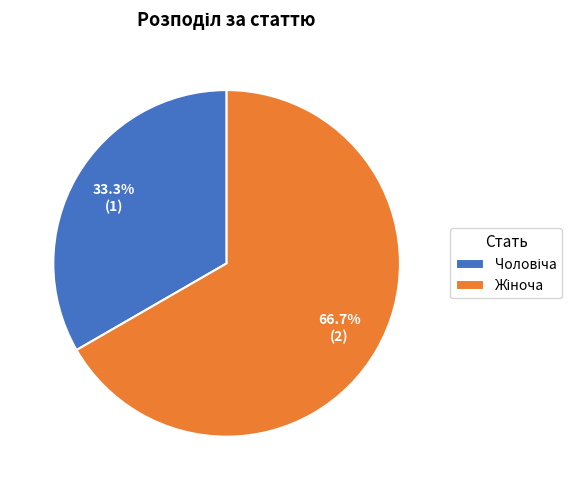

Is there a majority slice in this chart?

Yes